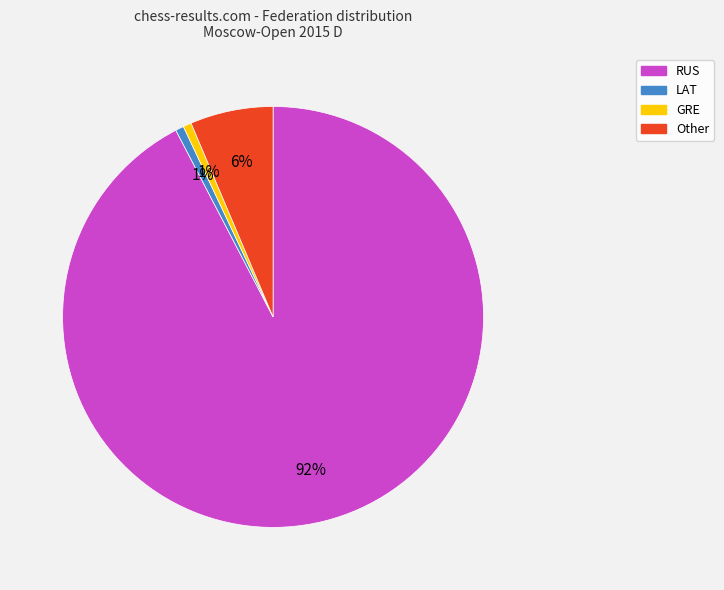

To the nearest percent, what portion does RUS represent?

92%